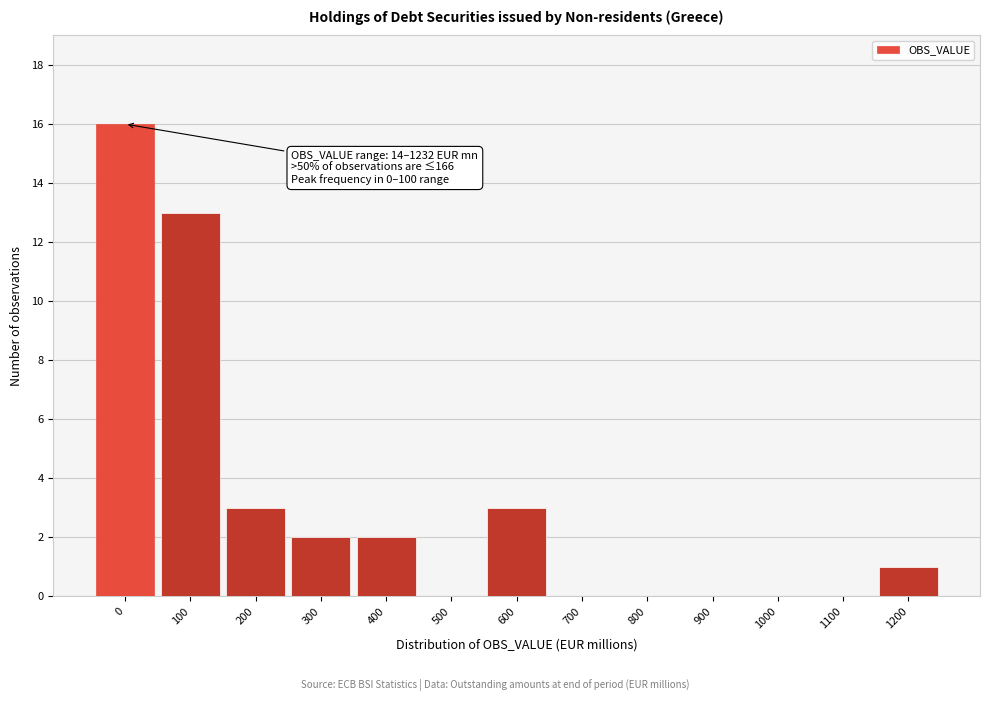

Reading left to right, extract all data points from this chart.

0=16	100=13	200=3	300=2	400=2	500=0	600=3	700=0	800=0	900=0	1000=0	1100=0	1200=1